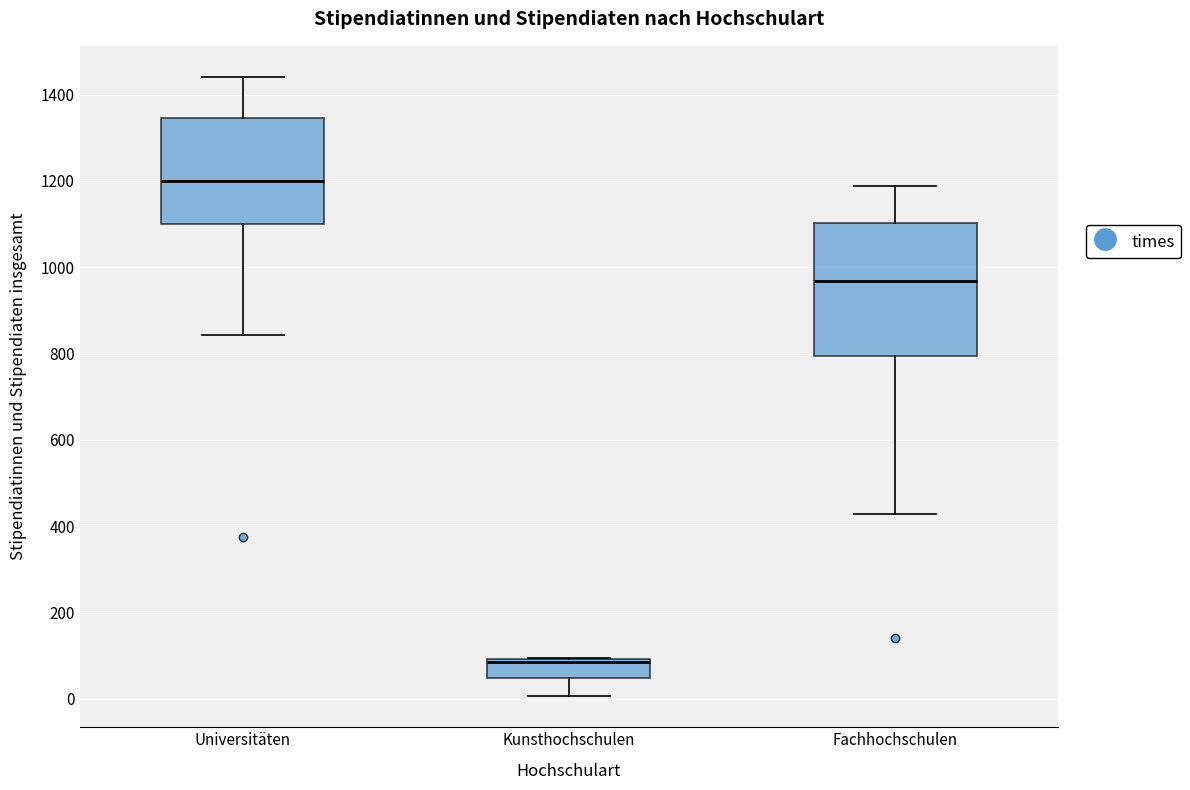

Which box is the tallest, from its lower edge to its upper edge?

Fachhochschulen